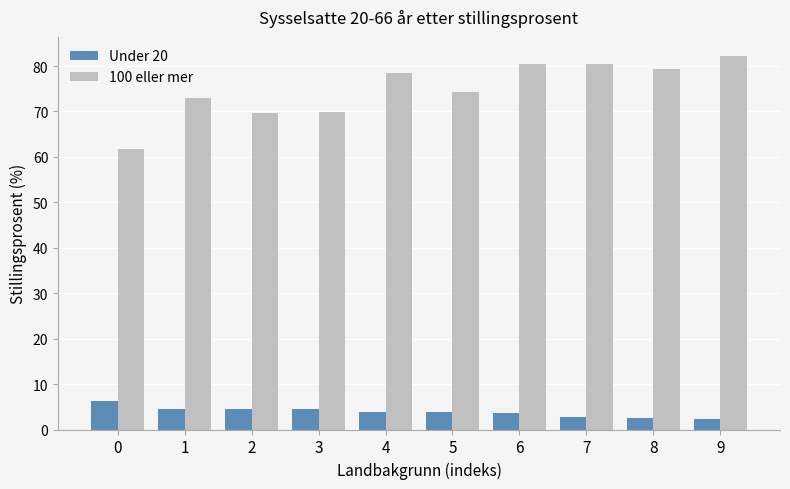

Rank the series by their maximum value, from lowest to highest.

Under 20, 100 eller mer